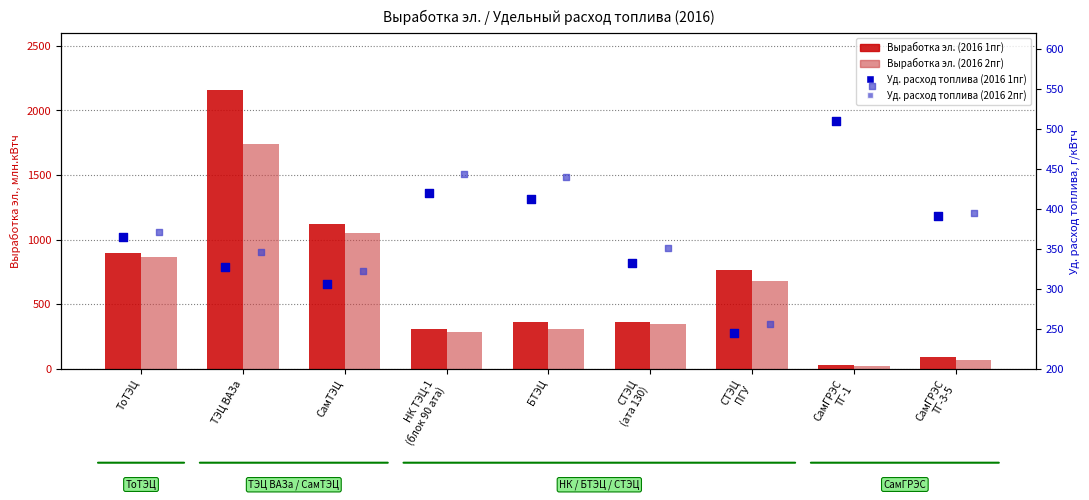

What is the total value across all series at ТоТЭЦ?

2493.3